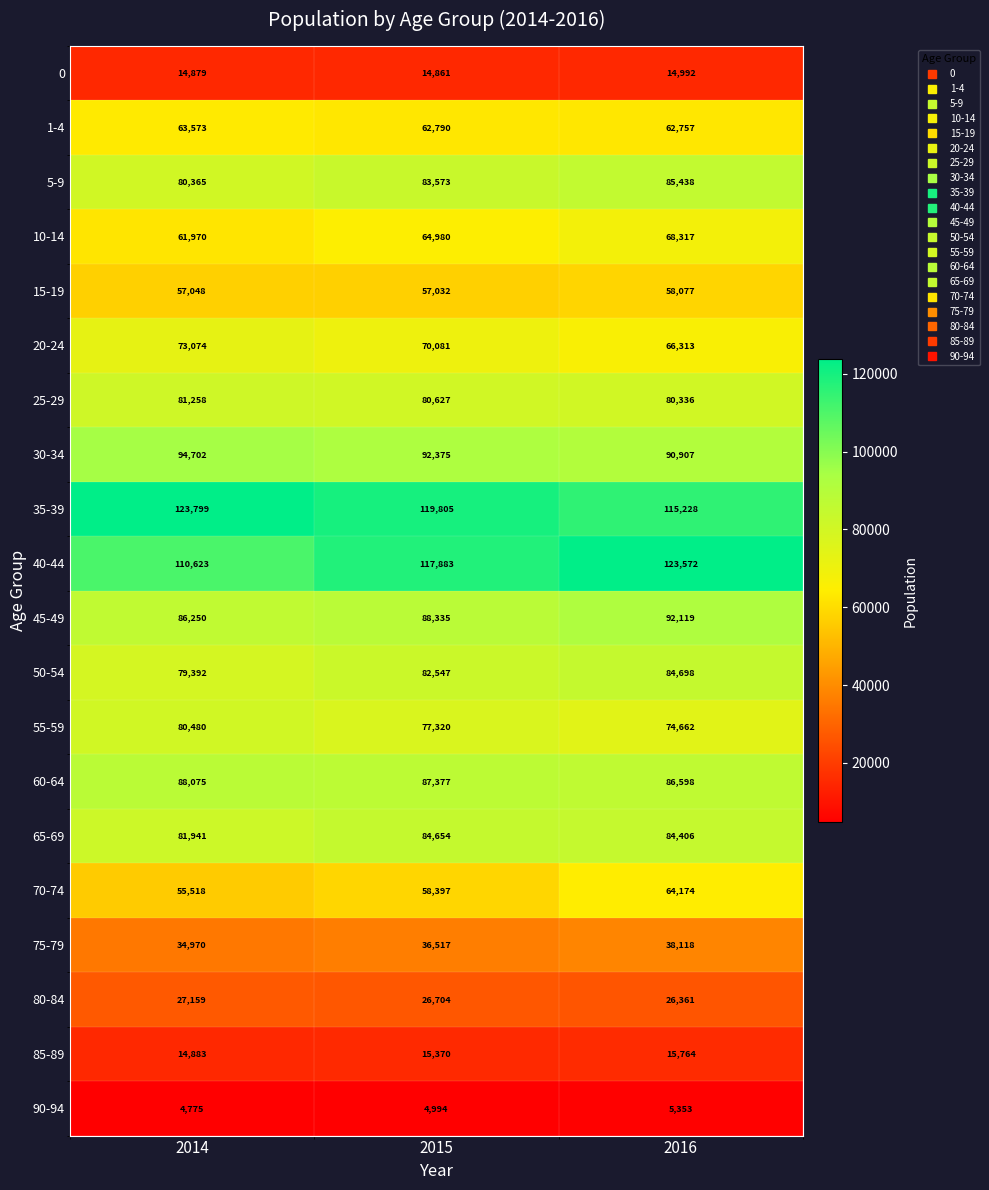

How many 10-14 values are between 61970 and 68317?

3